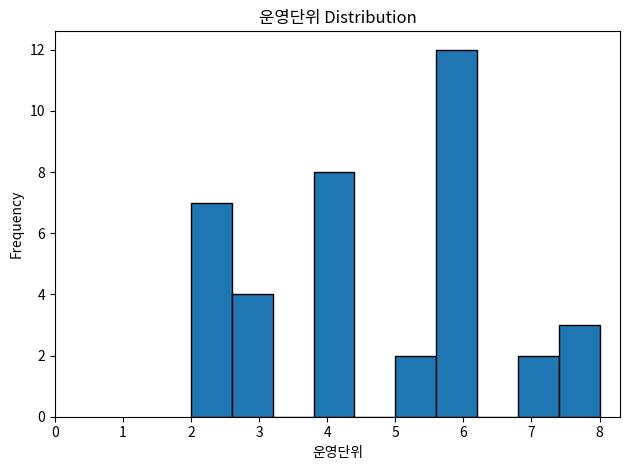

Which range on the x-axis has the tallest bar?

5.6 to 6.2